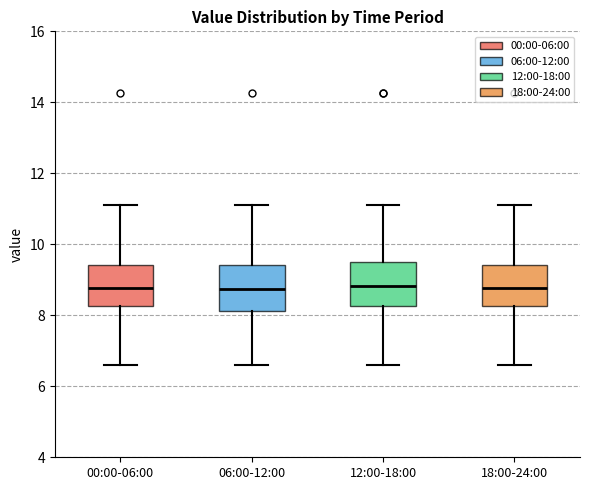

Reading left to right, transcribe this box plot: for each box, give where its median line is, the range the box spans, and where its two whiskers end, as read against the y-axis. The values are not printed on the chart, so give them approximately, as read against the axis.

00:00-06:00: median 8.8, box 8.2 to 9.4, whiskers 6.6 to 11.2
06:00-12:00: median 8.8, box 8.2 to 9.4, whiskers 6.6 to 11.2
12:00-18:00: median 8.8, box 8.2 to 9.6, whiskers 6.6 to 11.2
18:00-24:00: median 8.8, box 8.2 to 9.4, whiskers 6.6 to 11.2